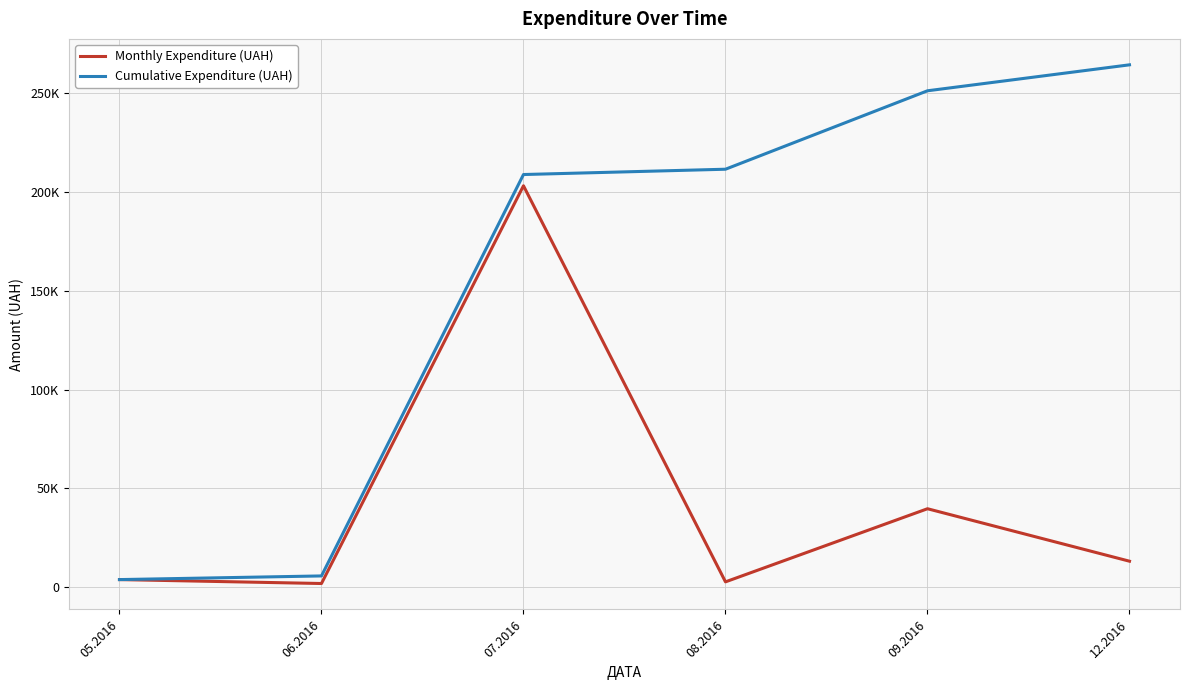

Does the chart have visible grid lines?

Yes